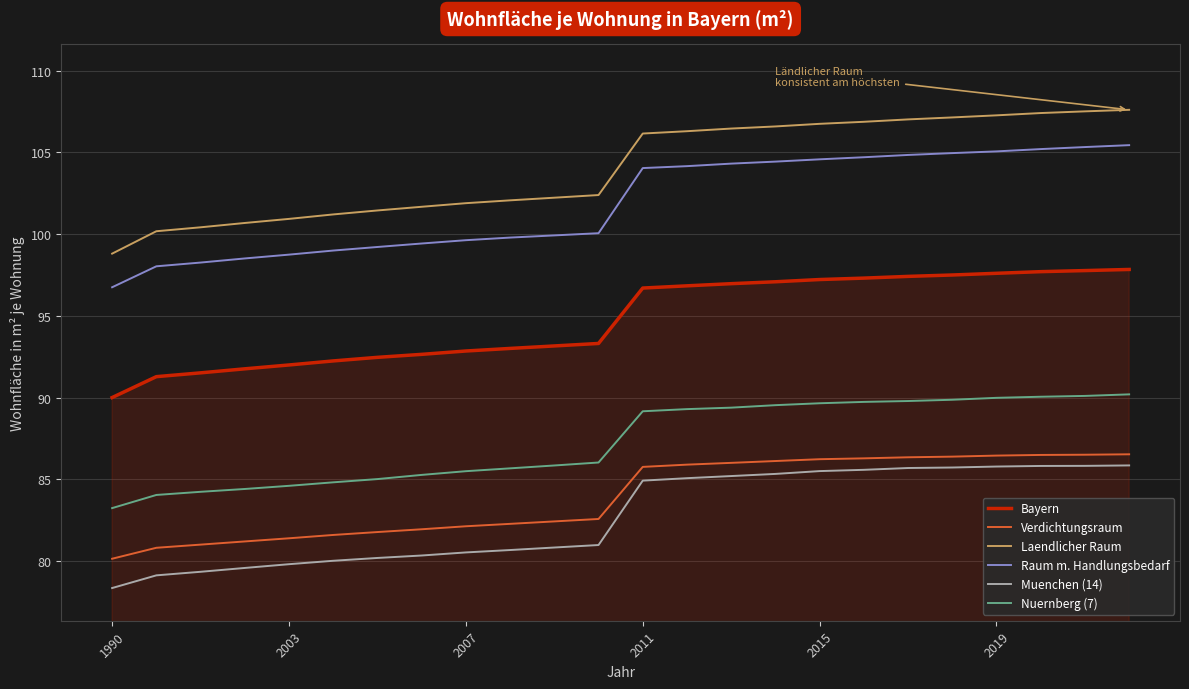

What is the minimum value for Muenchen (14)?

78.3